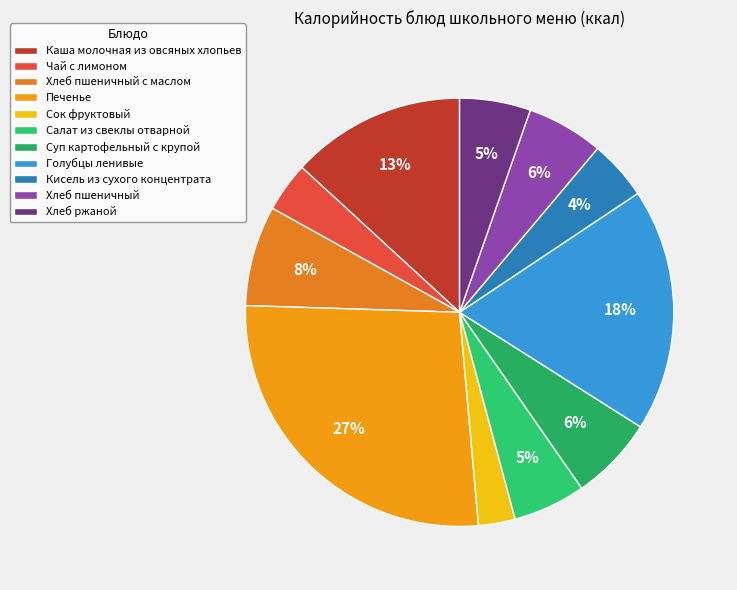

Which category has the smallest portion of the pie?

Сок фруктовый